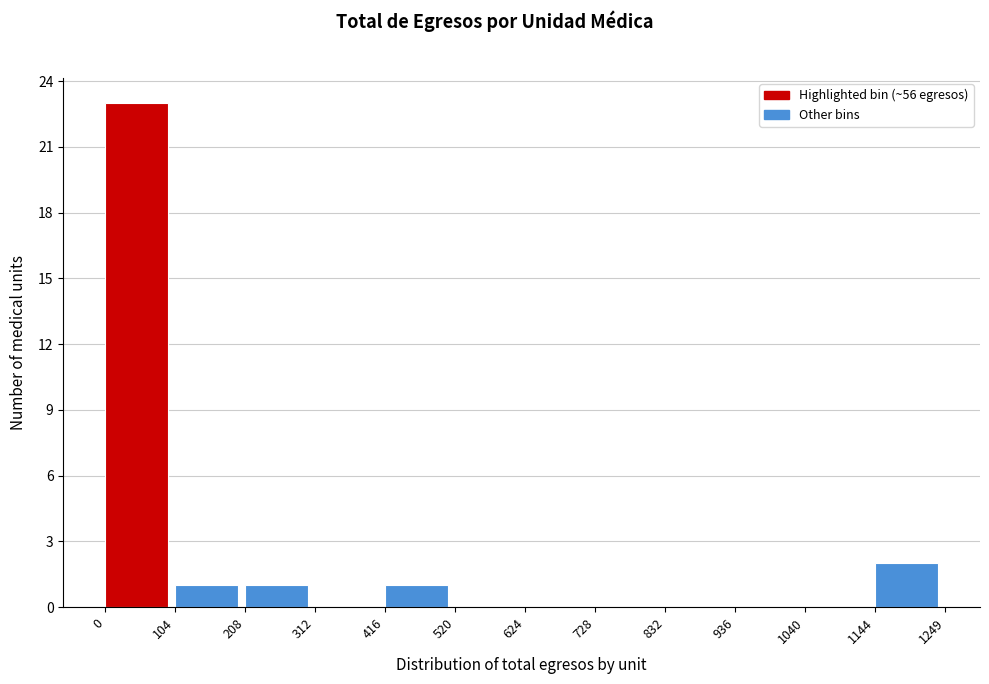

Reading left to right, transcribe this chart: for each bar, give the range it covers on the x-axis and its height. The values are not printed on the chart, so give them approximately, as read against the axis.

0 to 104: 23
104 to 208: 1
208 to 312: 1
312 to 416: 0
416 to 520: 1
520 to 624: 0
624 to 728: 0
728 to 832: 0
832 to 936: 0
936 to 1040: 0
1040 to 1144: 0
1144 to 1249: 2